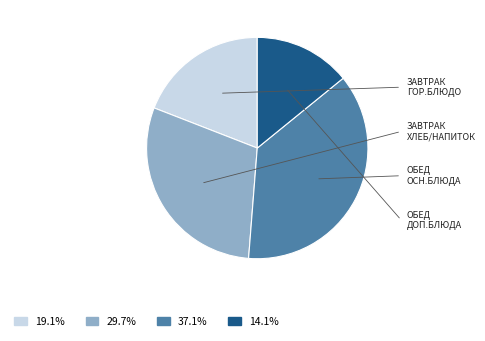

Is there any slice that represents more than half of the pie?

No